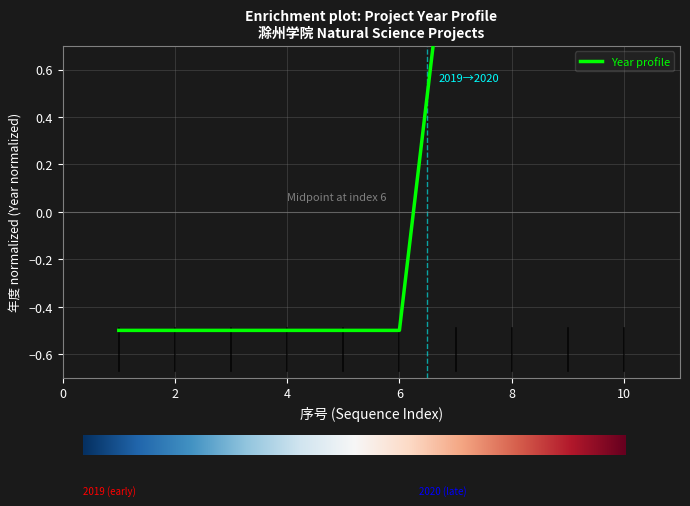

Is it true that the value at 9 is 0.7?

False